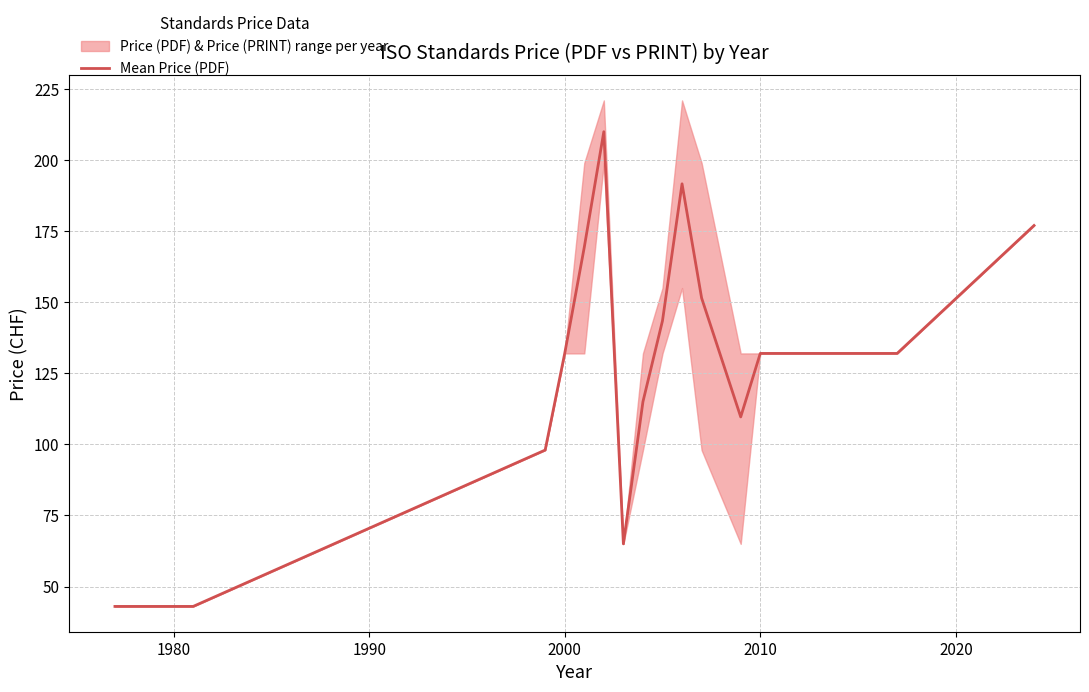

The Mean Price (PDF) series shows 132.0 at 2000. True or false?

True